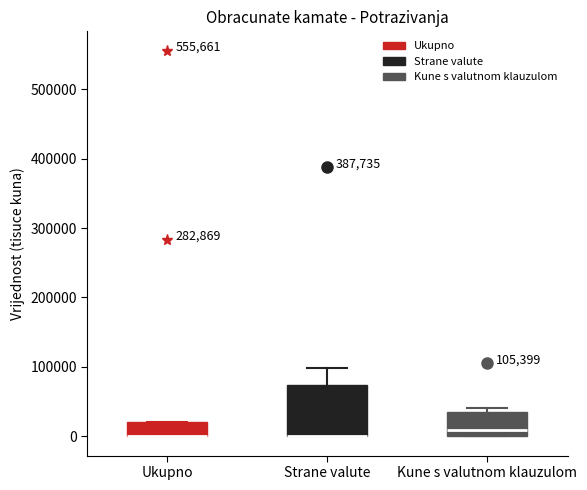

Which box is the tallest, from its lower edge to its upper edge?

Strane valute